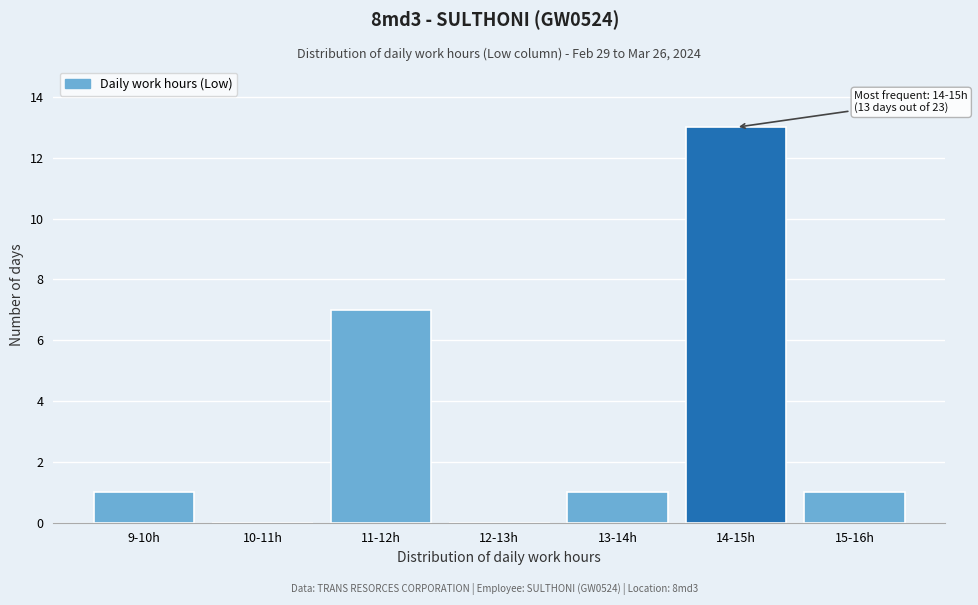

Reading left to right, what are all the values shown in this chart?

9-10h=1	10-11h=0	11-12h=7	12-13h=0	13-14h=1	14-15h=13	15-16h=1